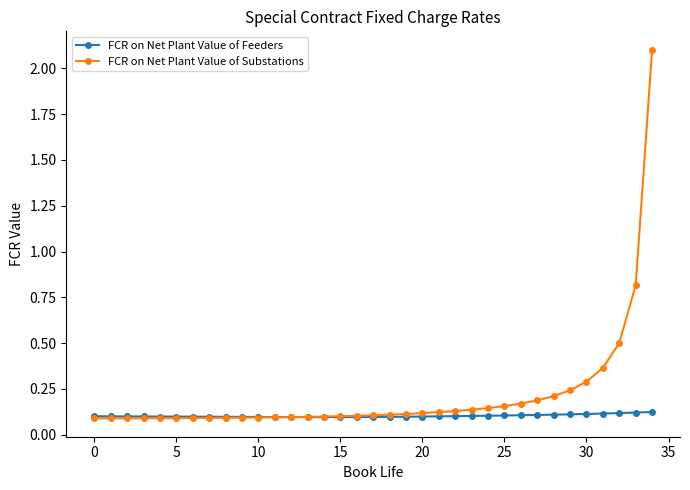

How many lines are shown in the chart?

2